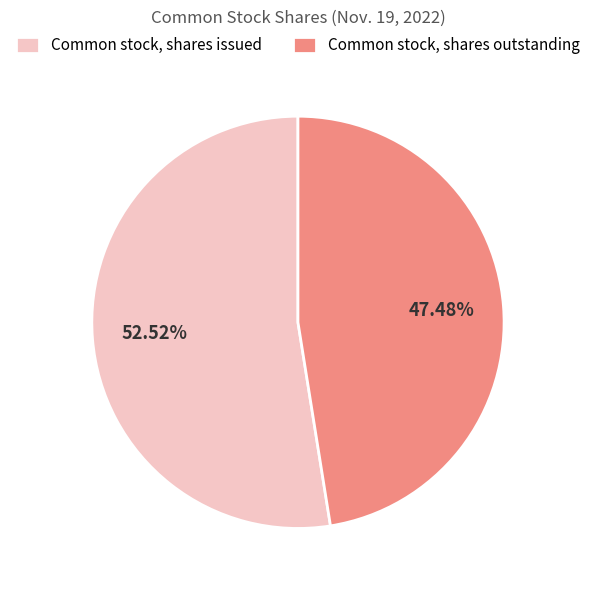

Rank the categories by value from highest to lowest.

Common stock, shares issued, Common stock, shares outstanding